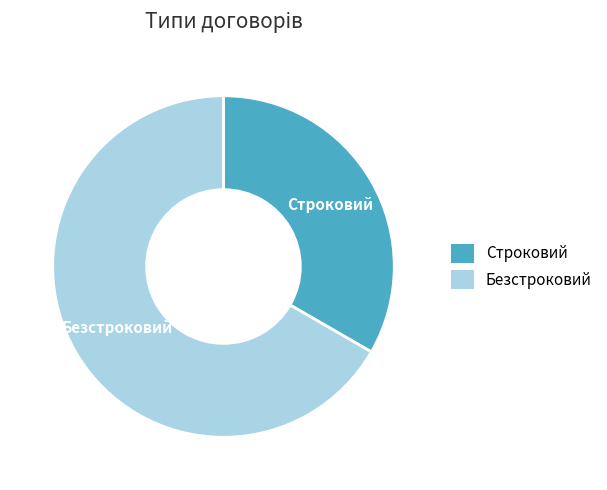

The Безстроковий slice represents 75% of the pie. True or false?

False